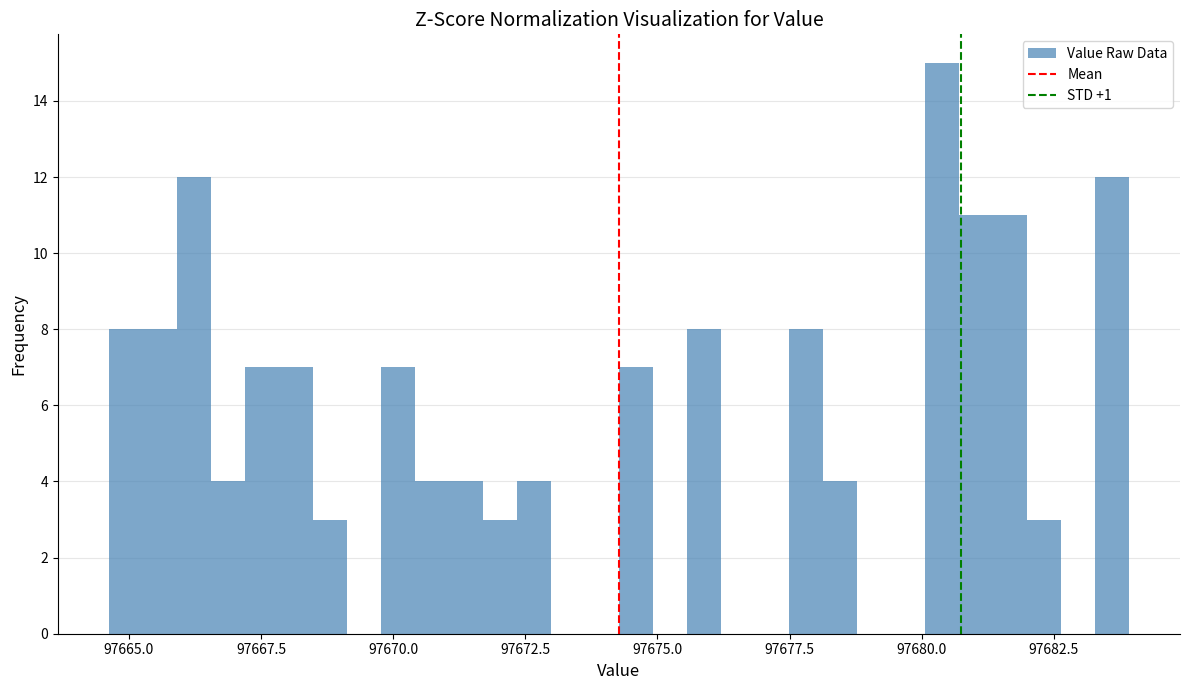

Around what value on the x-axis is the tallest bar? Give the approximate position of its centre, as read against the axis.

97680.5